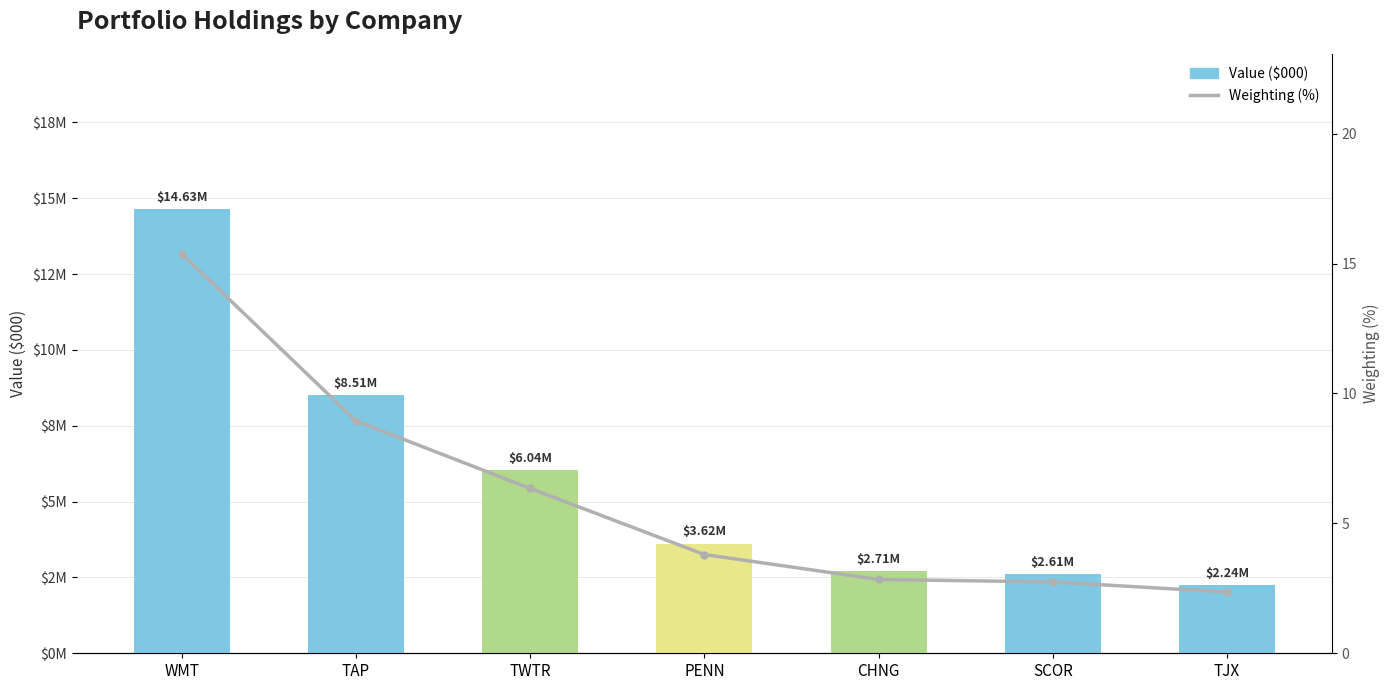

Read the Weighting (%) value at SCOR.

2.7